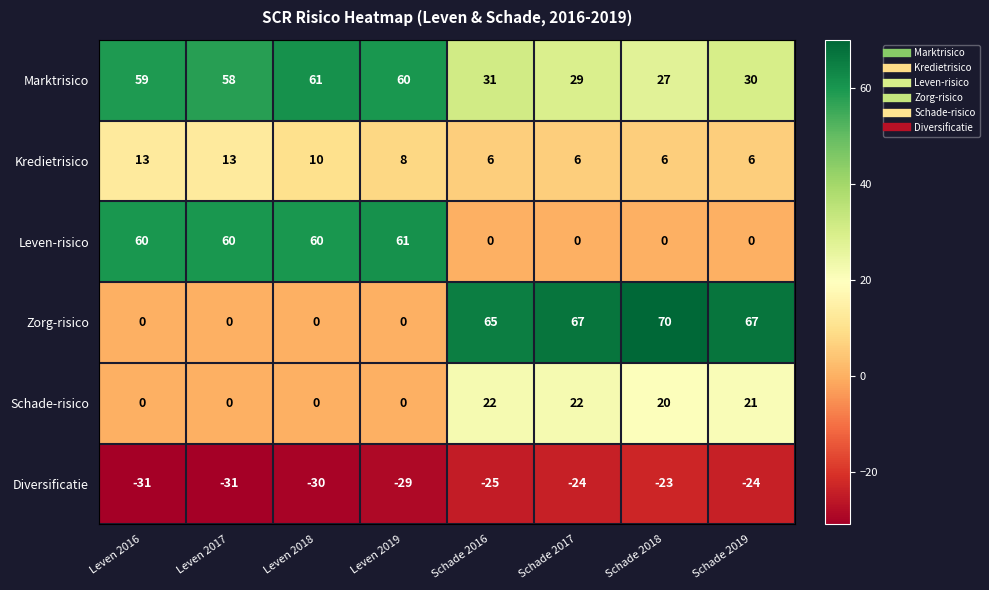

Is it true that Marktrisico equals 30 at Schade 2019?

True